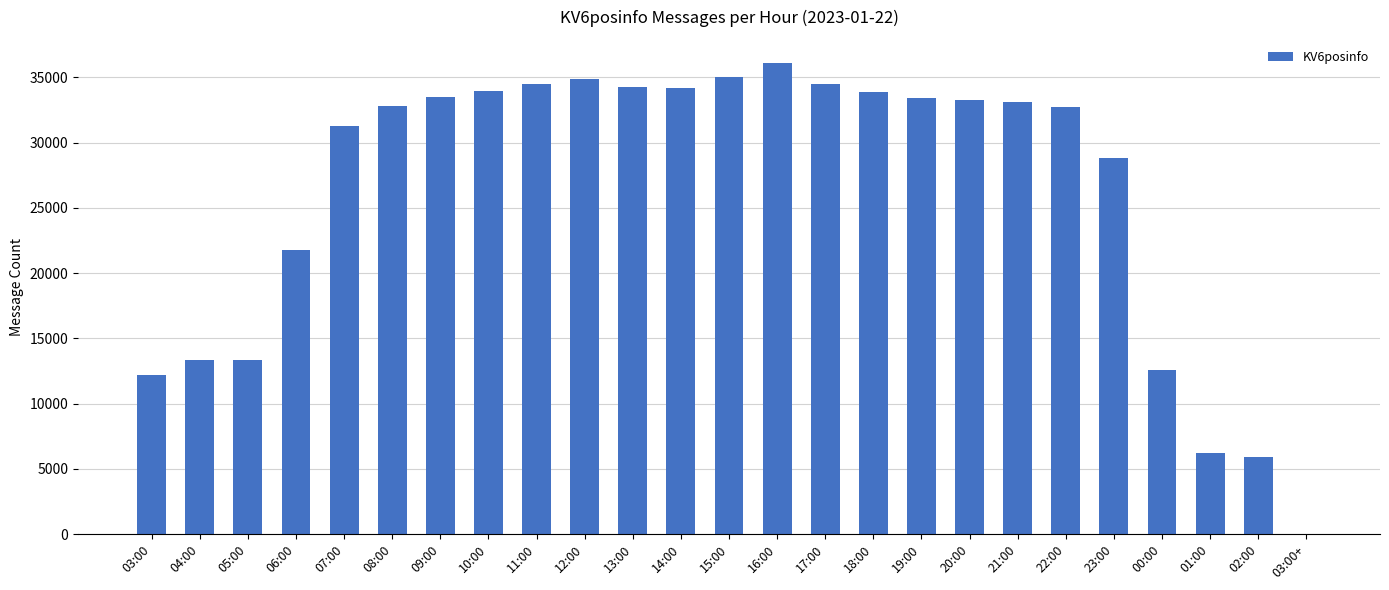

What is the ratio of the value at 12:00 to the value at 04:00?

2.6